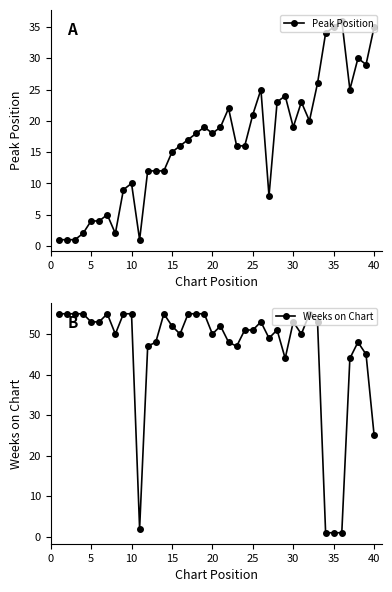

What is the difference between the maximum and minimum values in the Weeks on Chart series?

54